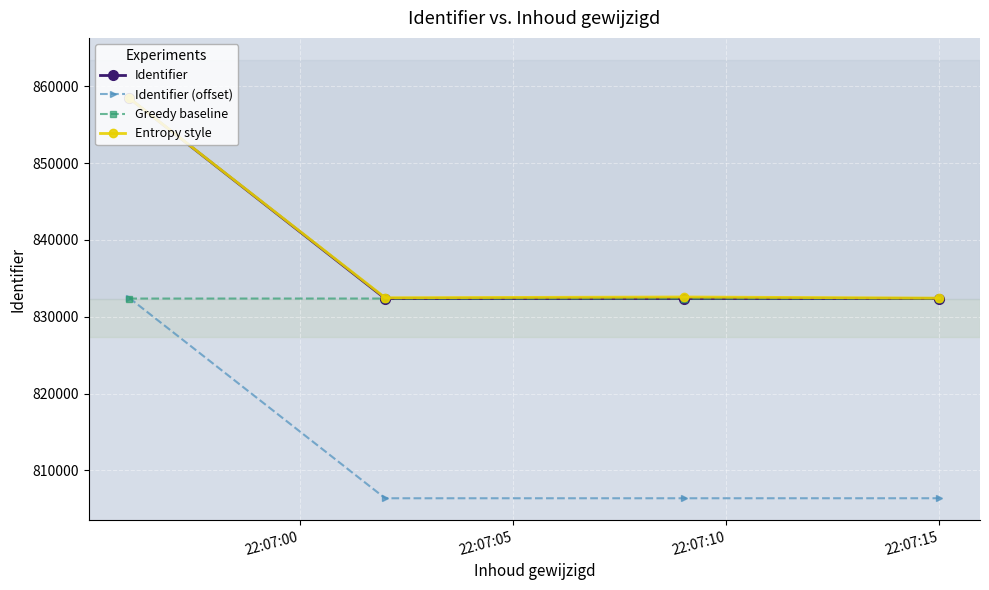

What is the value of the Identifier point at the 1st from the left?

858447